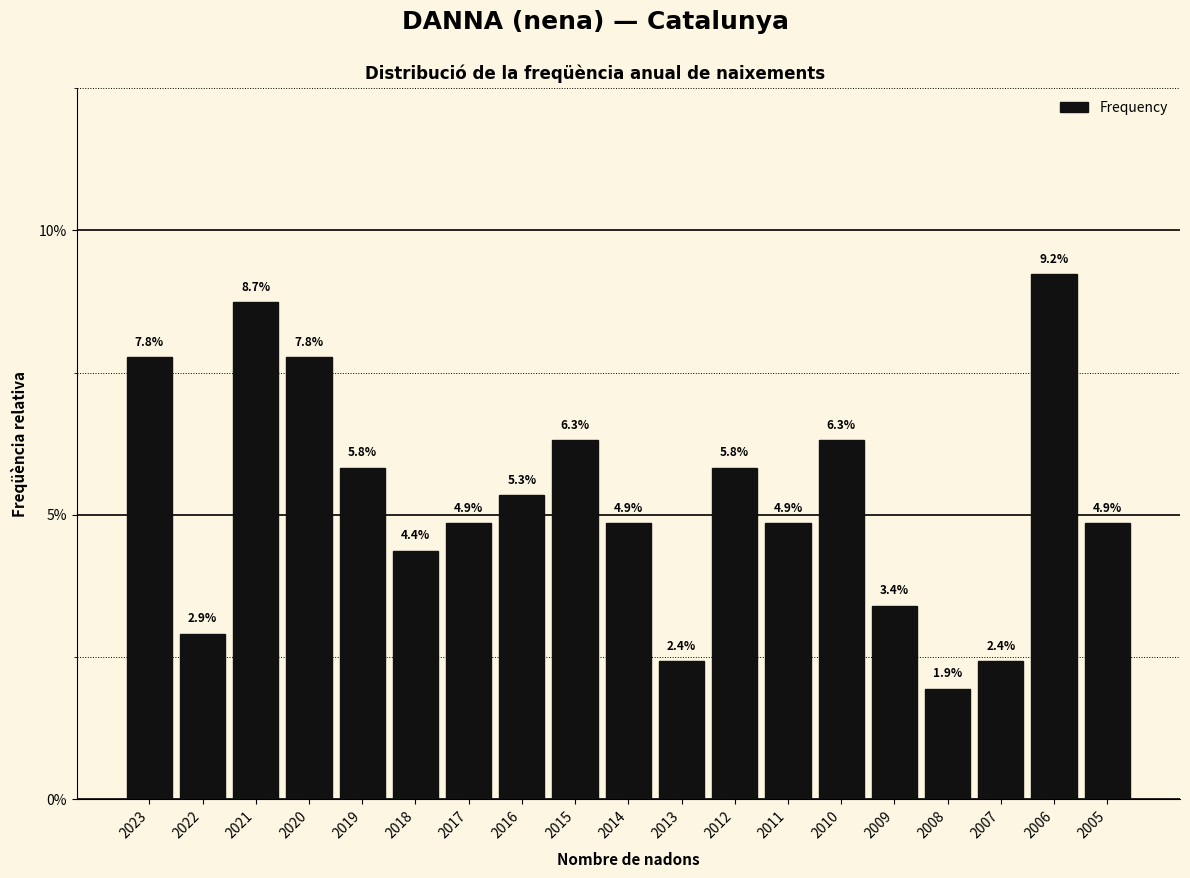

Reading left to right, extract all data points from this chart.

2023=7.8	2022=2.9	2021=8.7	2020=7.8	2019=5.8	2018=4.4	2017=4.9	2016=5.3	2015=6.3	2014=4.9	2013=2.4	2012=5.8	2011=4.9	2010=6.3	2009=3.4	2008=1.9	2007=2.4	2006=9.2	2005=4.9